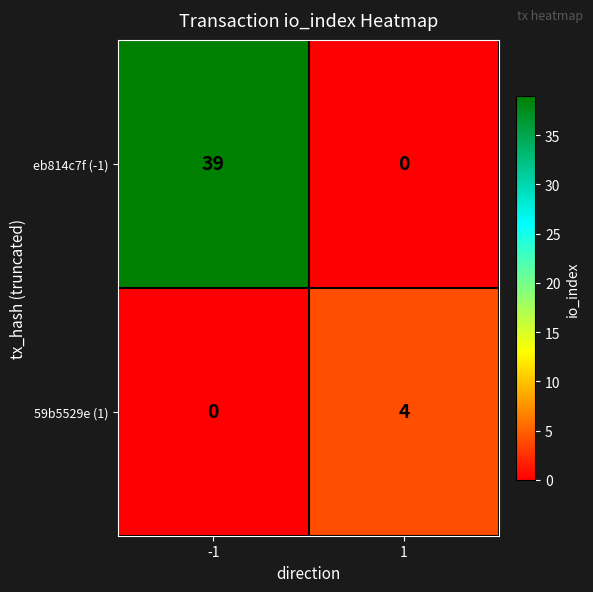

Is it true that 59b5529e (1) equals 4 at 1?

True